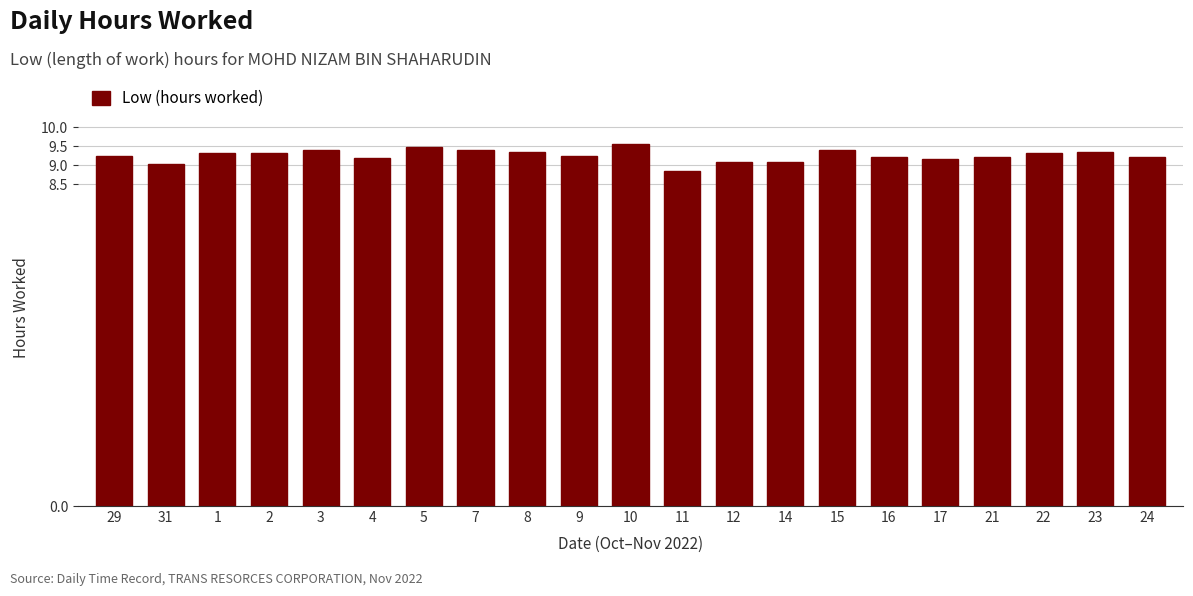

What is the ratio of the value at 7 to the value at 23?

1.0